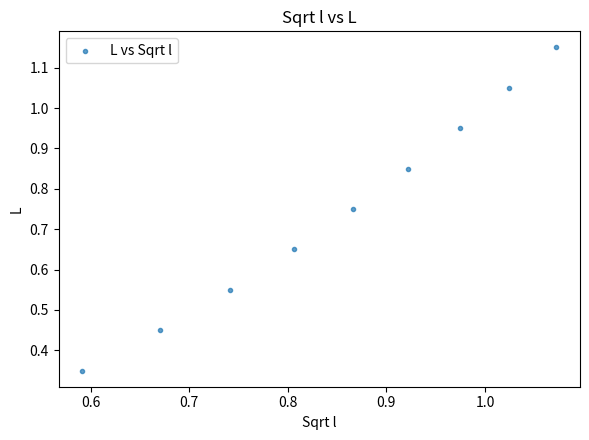

Count the number of points in this scatter plot.

9